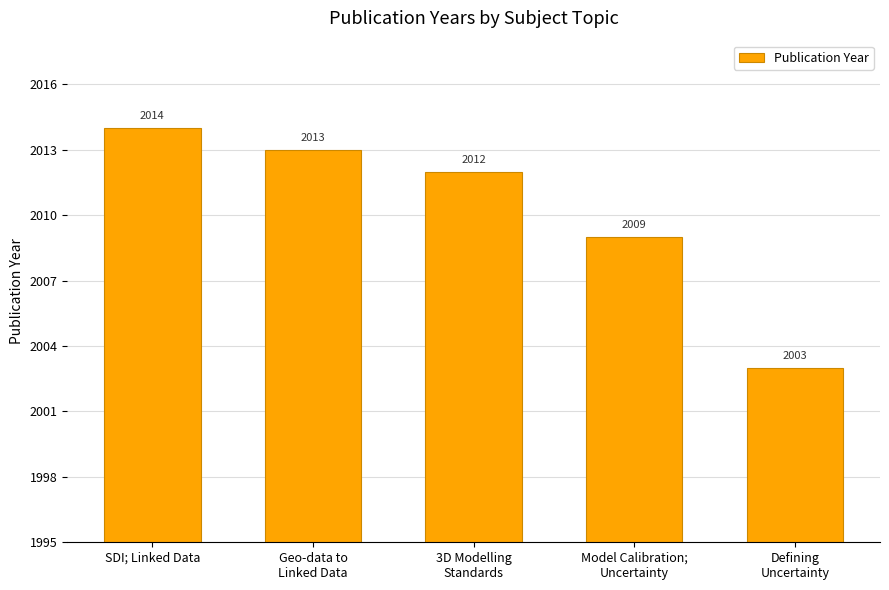

What is the difference between the values at SDI; Linked Data and 3D Modelling
Standards?

2